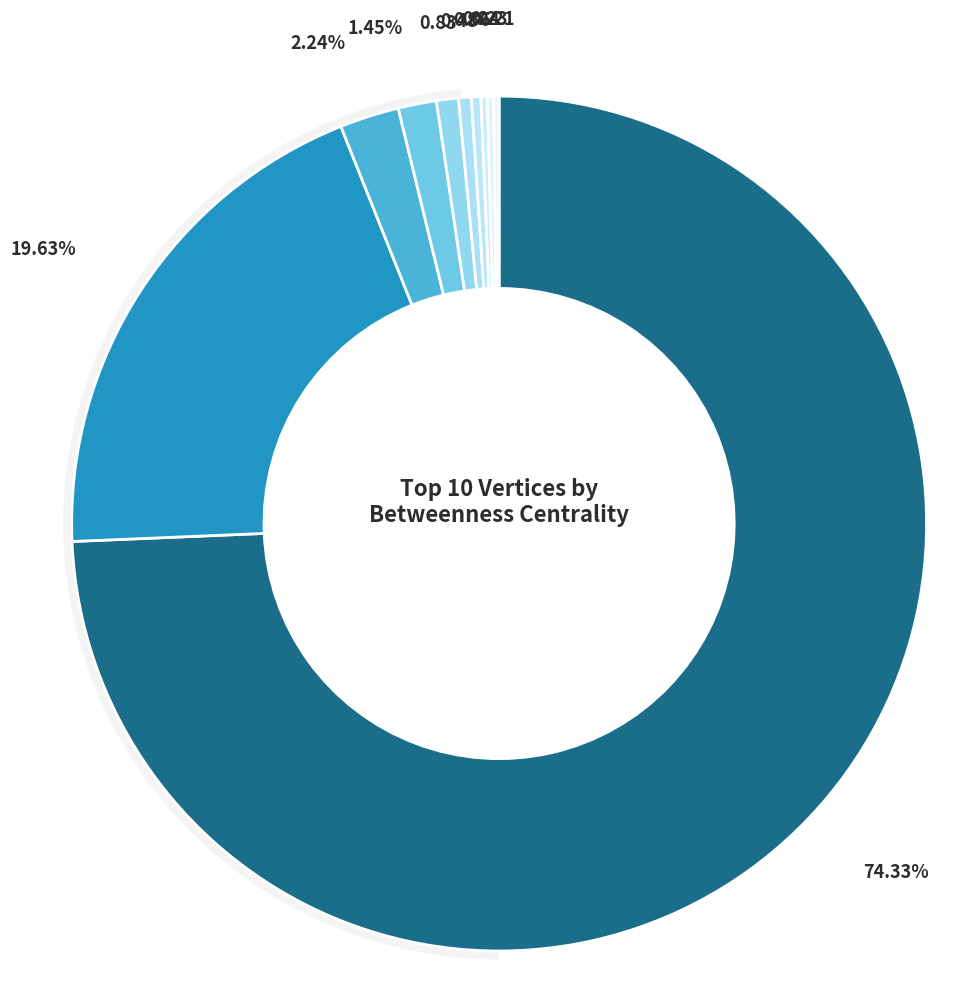

What percentage is the this0499154500 slice, to the nearest percent?

1%